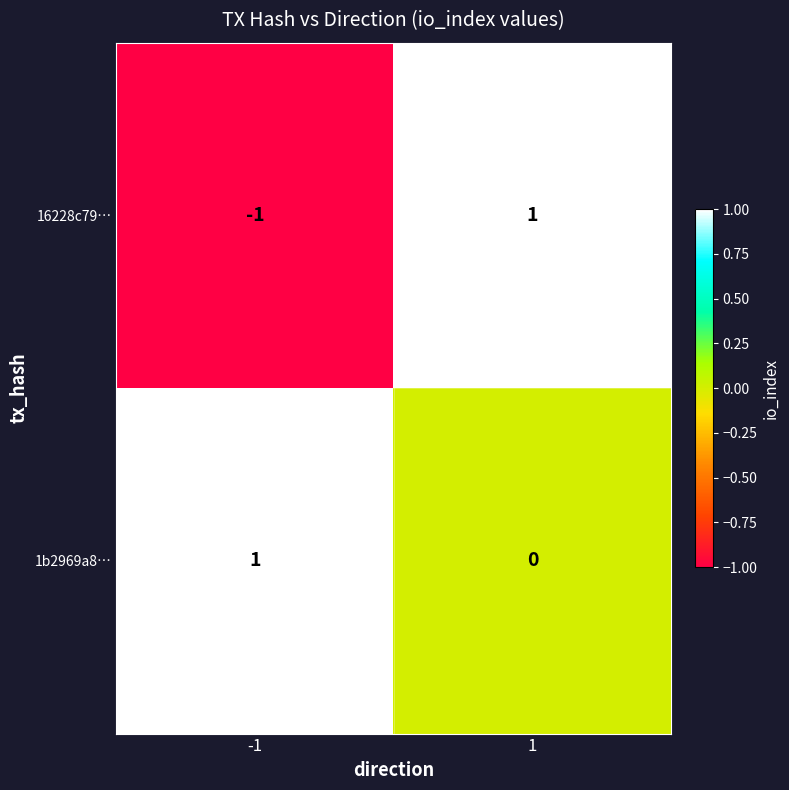

Reading left to right, extract all data points from this chart.

16228c79…: -1	1
1b2969a8…: 1	0